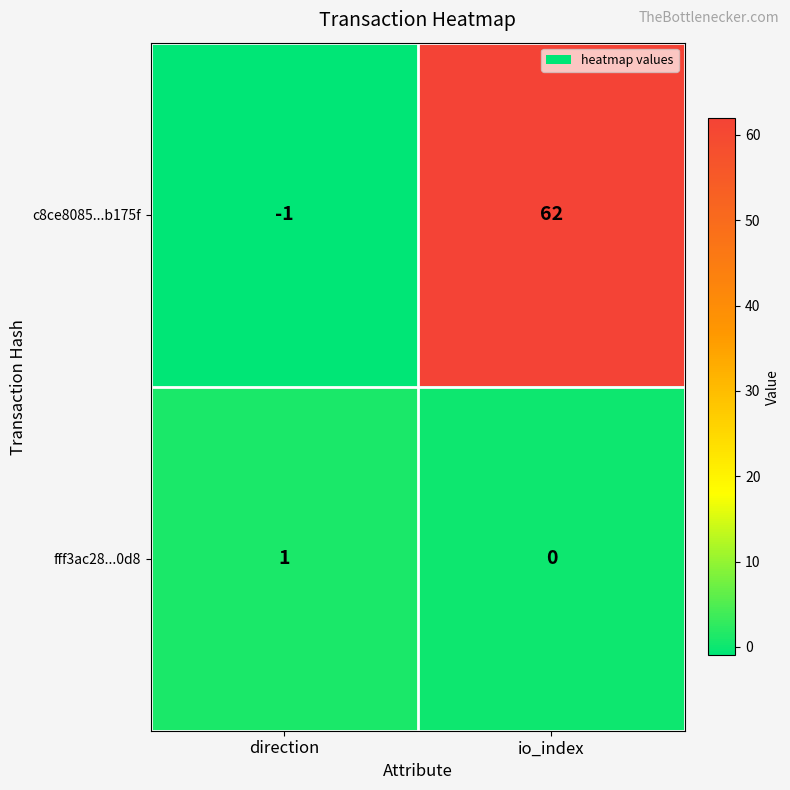

Rank the series by their average value, from lowest to highest.

fff3ac28...0d8, c8ce8085...b175f